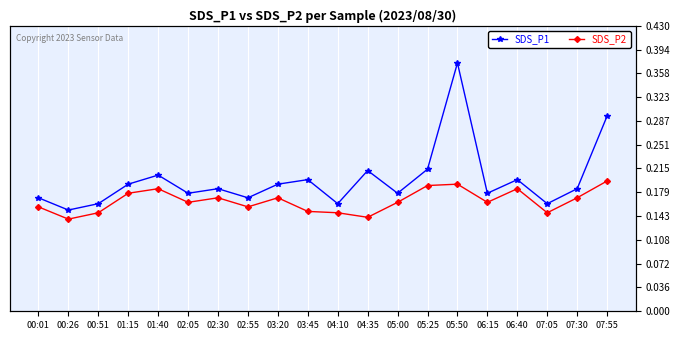

Rank the series at 03:20 from lowest to highest value.

SDS_P2, SDS_P1